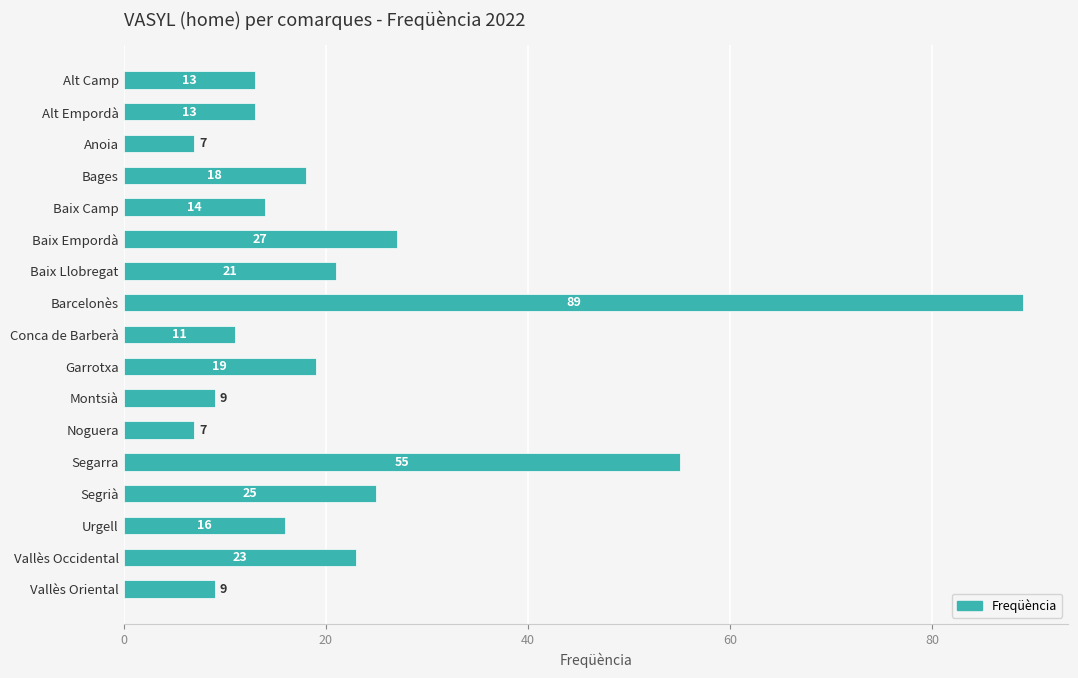

How many bars are there in total?

17